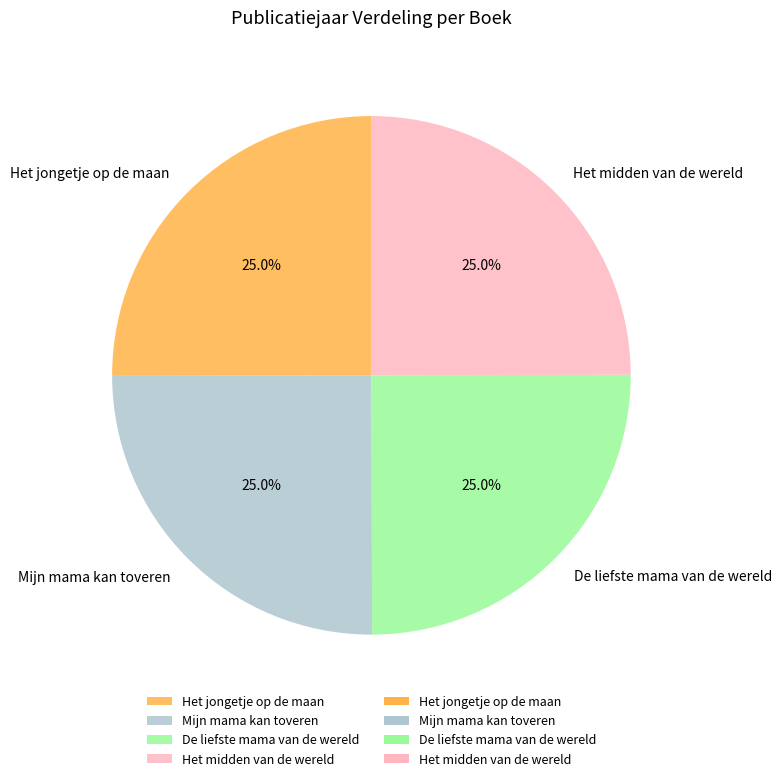

To the nearest percent, what portion does De liefste mama van de wereld represent?

25%